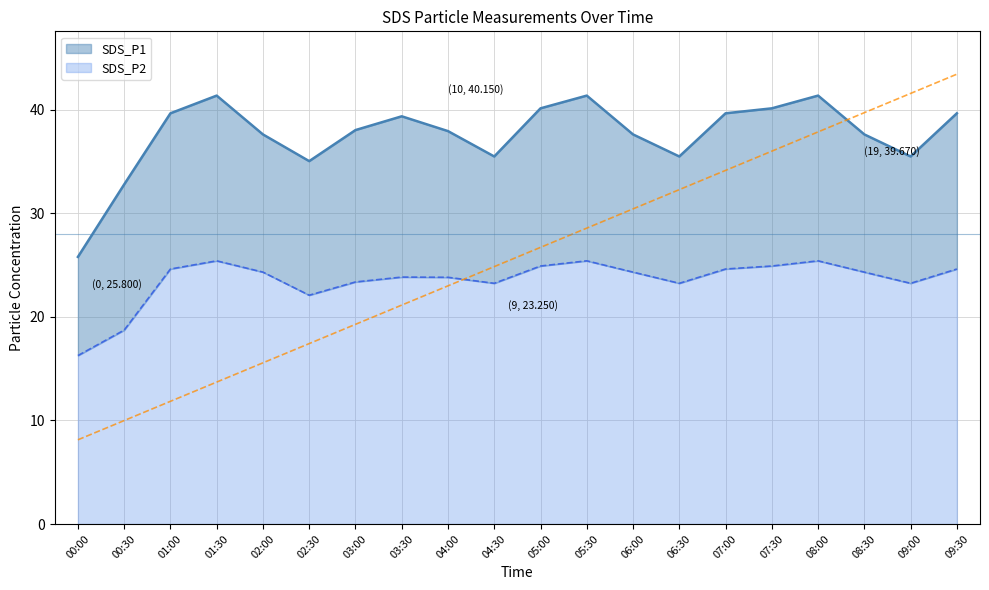

At which label does SDS_P1 reach its minimum?

00:00